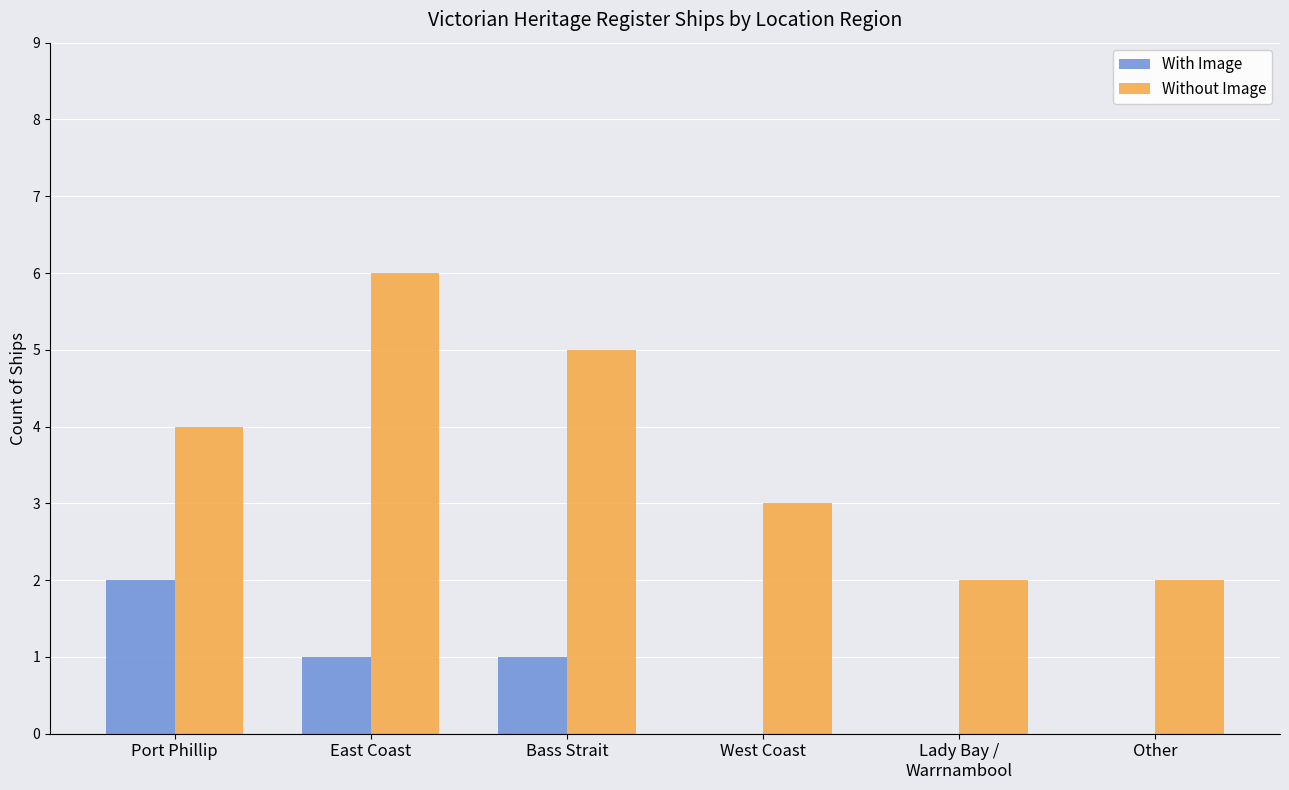

What are all the series names shown in the legend?

With Image, Without Image